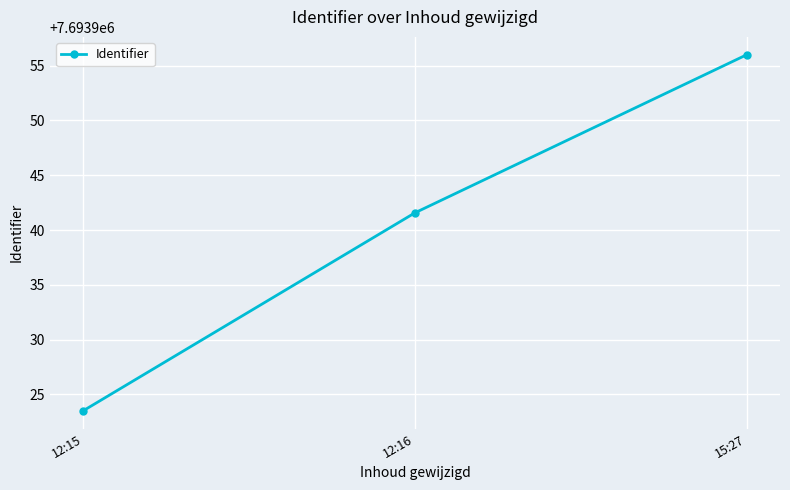

What is the value of the 1st point from the left?

7693923.5